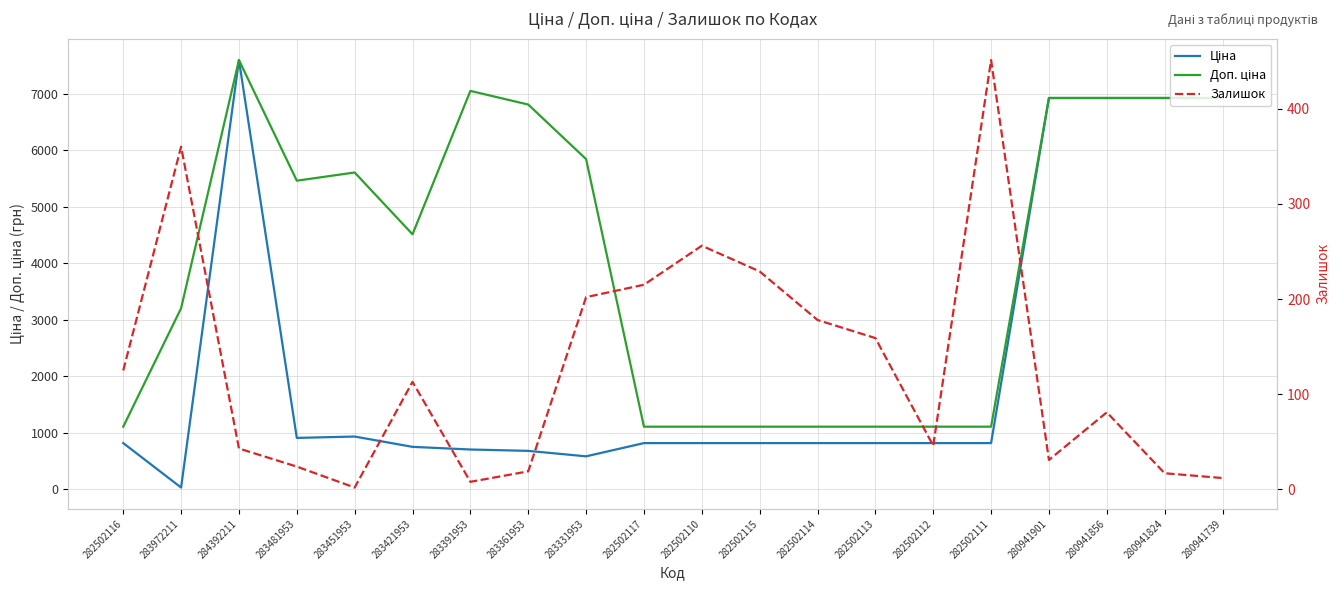

Rank the series by their maximum value, from lowest to highest.

Залишок, Ціна, Доп. ціна